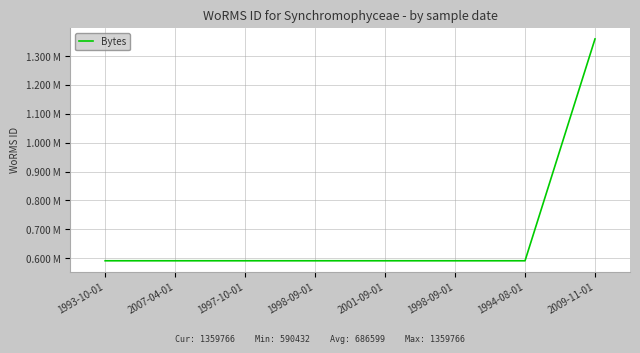

What value does the data have at 1993-10-01?

590433